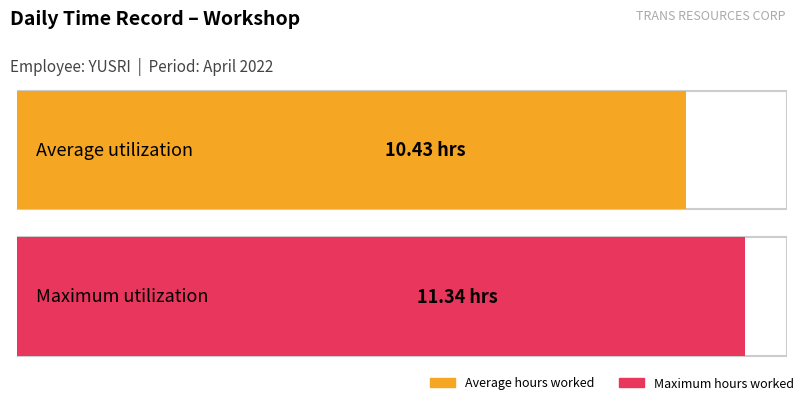

True or false: the data shows 14.4 at 14.

False